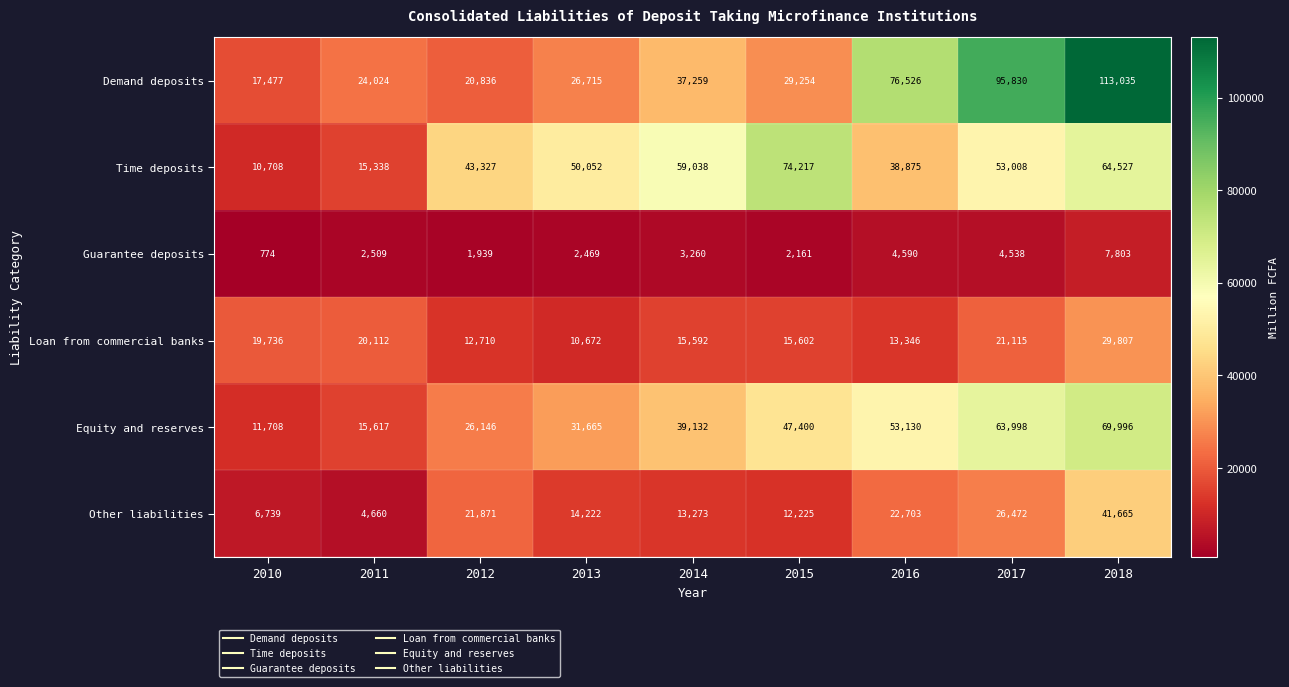

How many values in the Other liabilities series are below 14222?

4